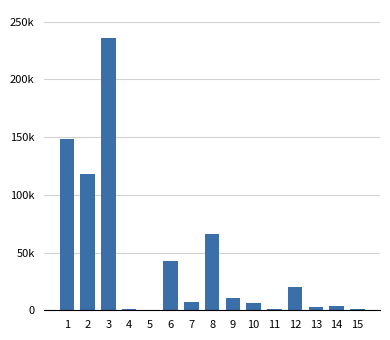

Are the bars horizontal?

No